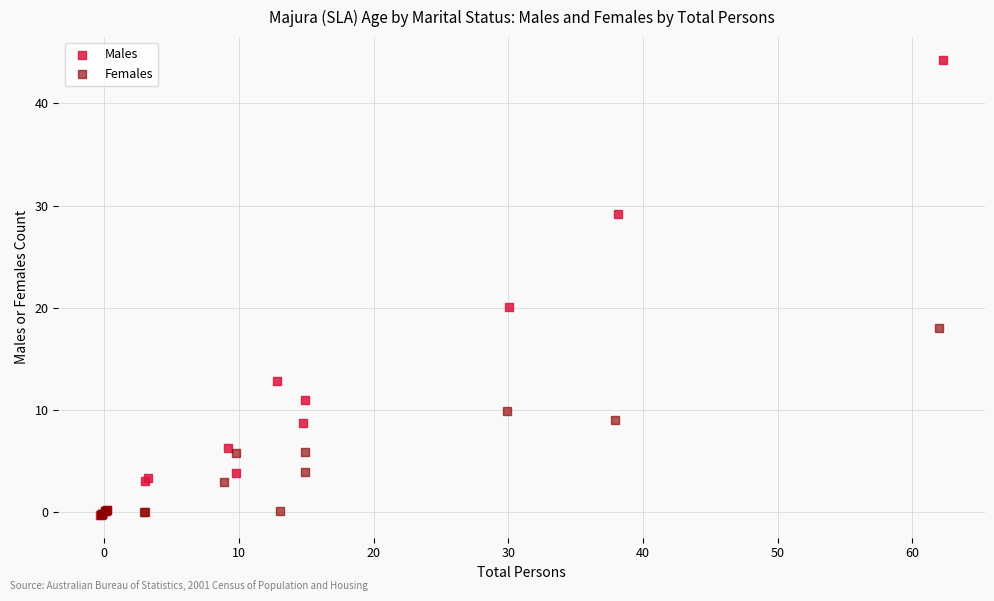

Which series has the widest spread of Y values?

Males